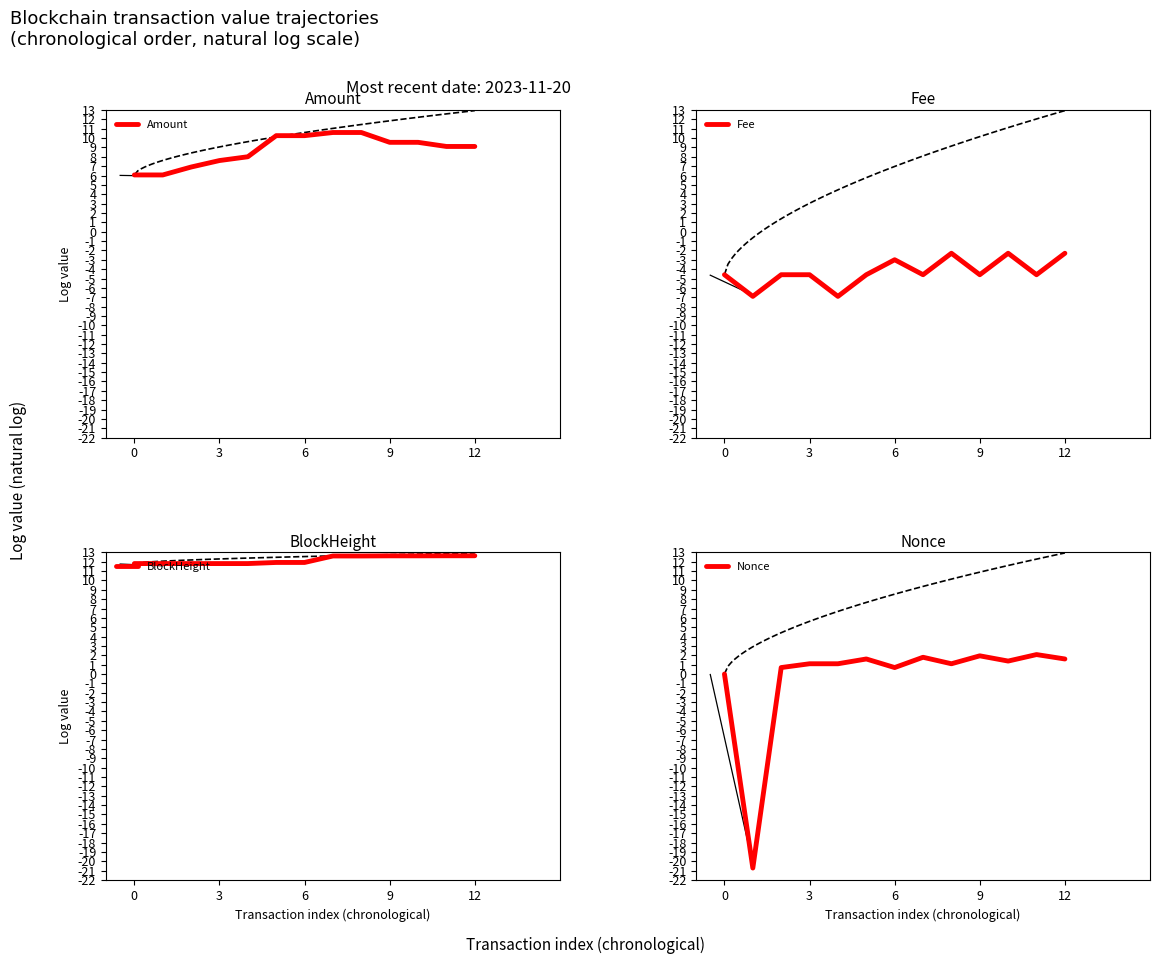

List the series in order of their peak value, highest first.

BlockHeight, Amount, Nonce, Fee